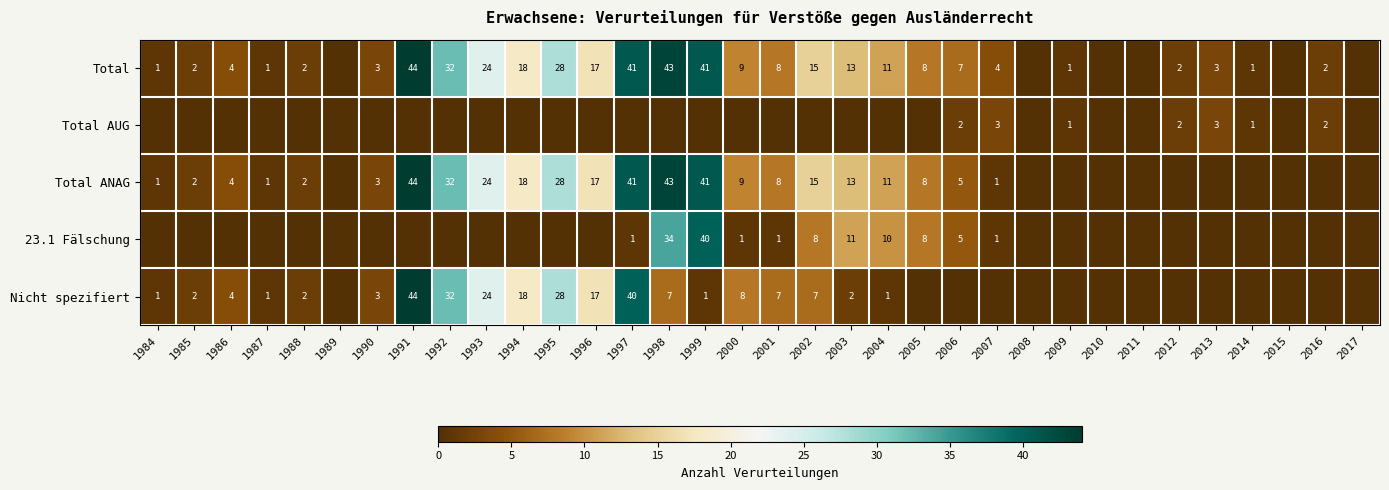

What is the sum of the Total ANAG values at 1984 and 1985?

3